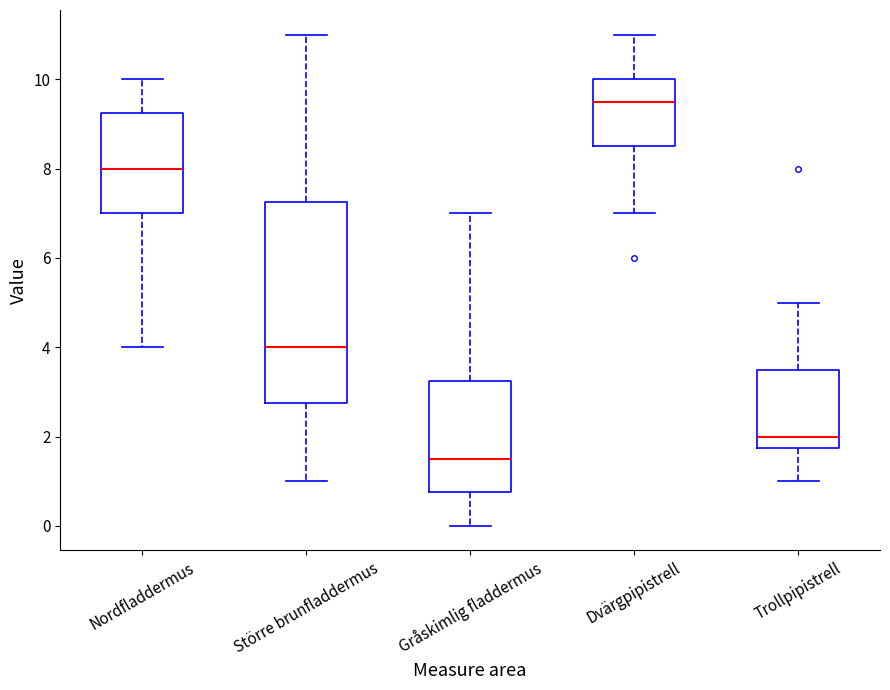

Reading left to right, read every box against the y-axis: the position of its median line, the range the box covers, and the ends of its whiskers. The values are not printed on the chart, so give them approximately, as read against the axis.

Nordfladdermus: median 8.0, box 7.0 to 9.2, whiskers 4.0 to 10.0
Större brunfladdermus: median 4.0, box 2.8 to 7.2, whiskers 1.0 to 11.0
Gråskimlig fladdermus: median 1.6, box 0.8 to 3.2, whiskers 0.0 to 7.0
Dvärgpipistrell: median 9.6, box 8.6 to 10.0, whiskers 7.0 to 11.0
Trollpipistrell: median 2.0, box 1.8 to 3.6, whiskers 1.0 to 5.0